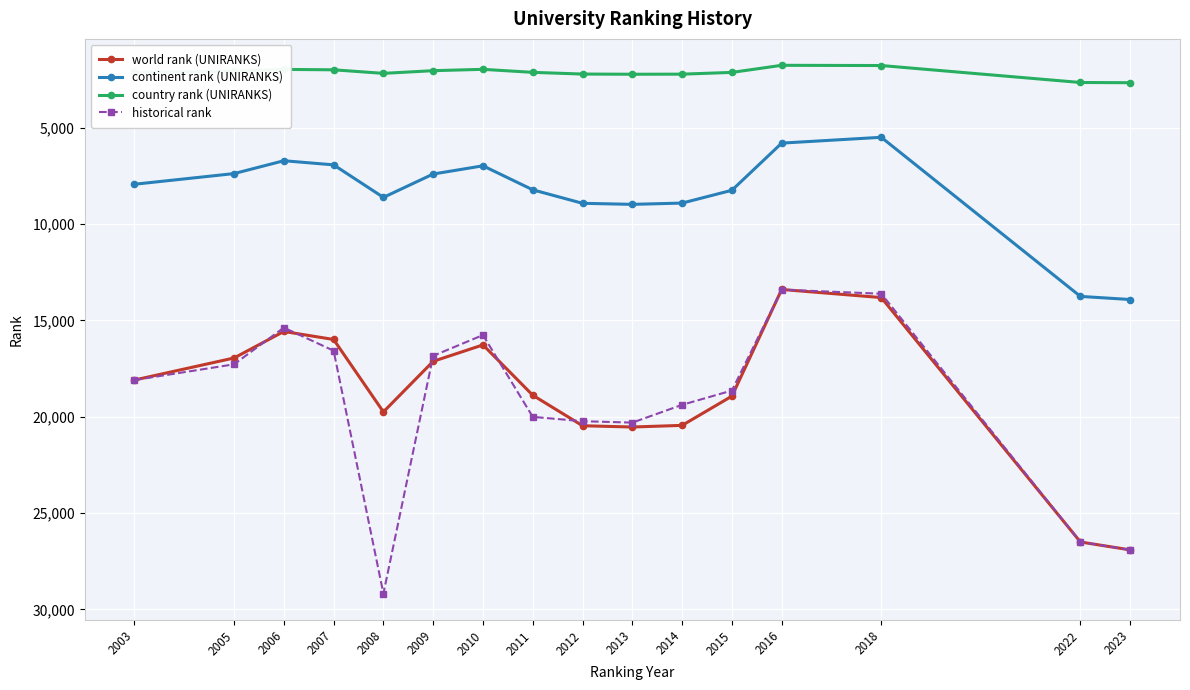

Between 2007 and 2022, which series saw the biggest shift?

world rank (UNIRANKS)